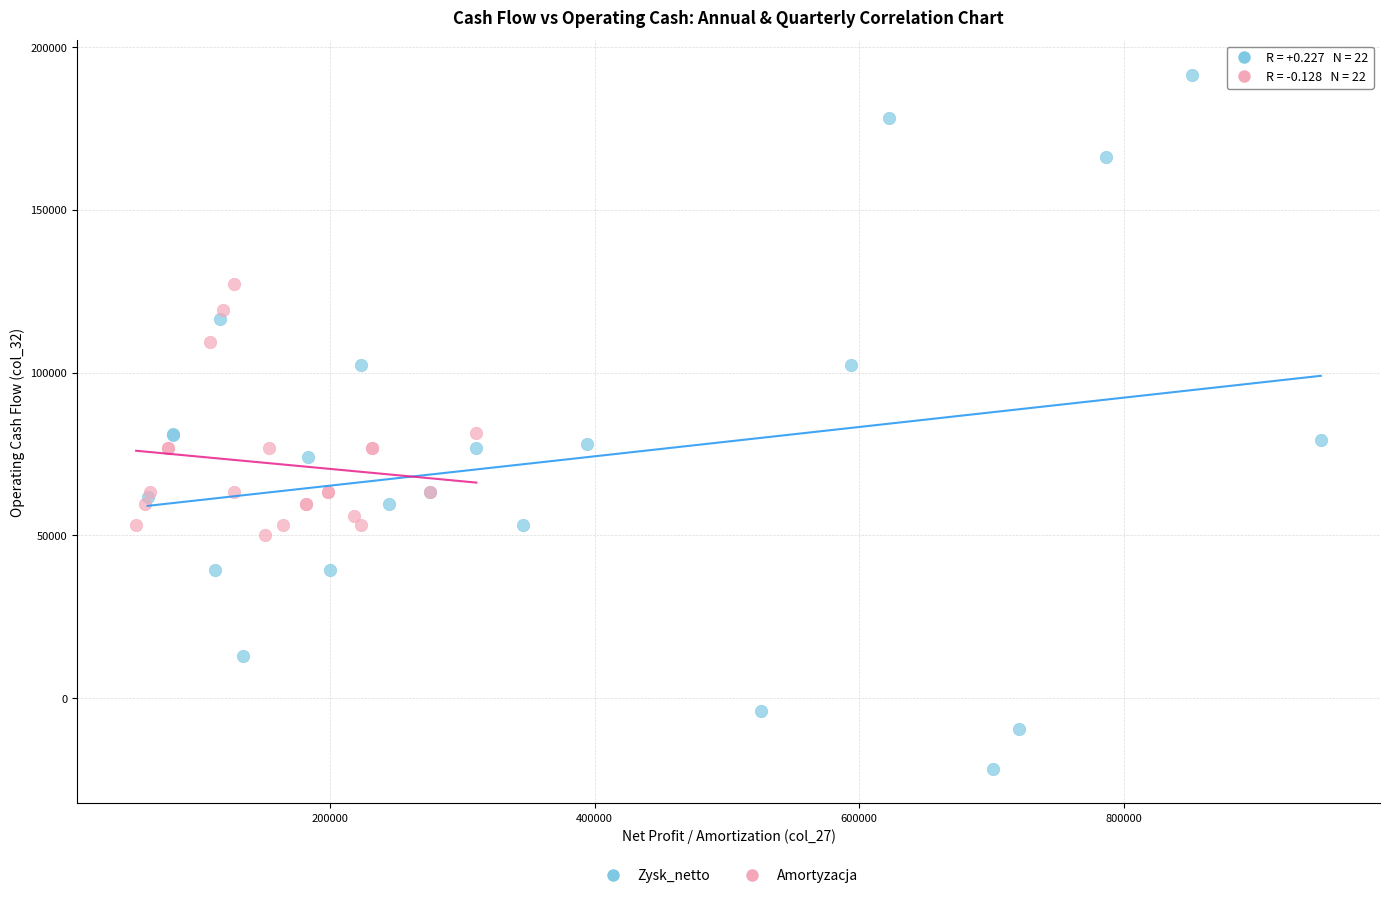

Which series has the widest spread of Y values?

Zysk_netto